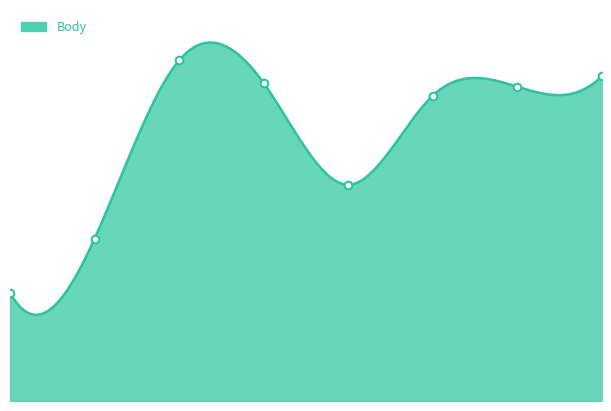

What is the change in value from 0 to 1?

+101